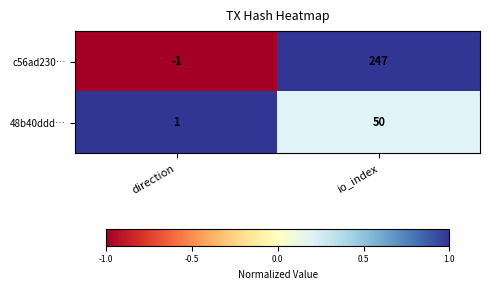

Rank the series by their average value, from highest to lowest.

c56ad230…, 48b40ddd…